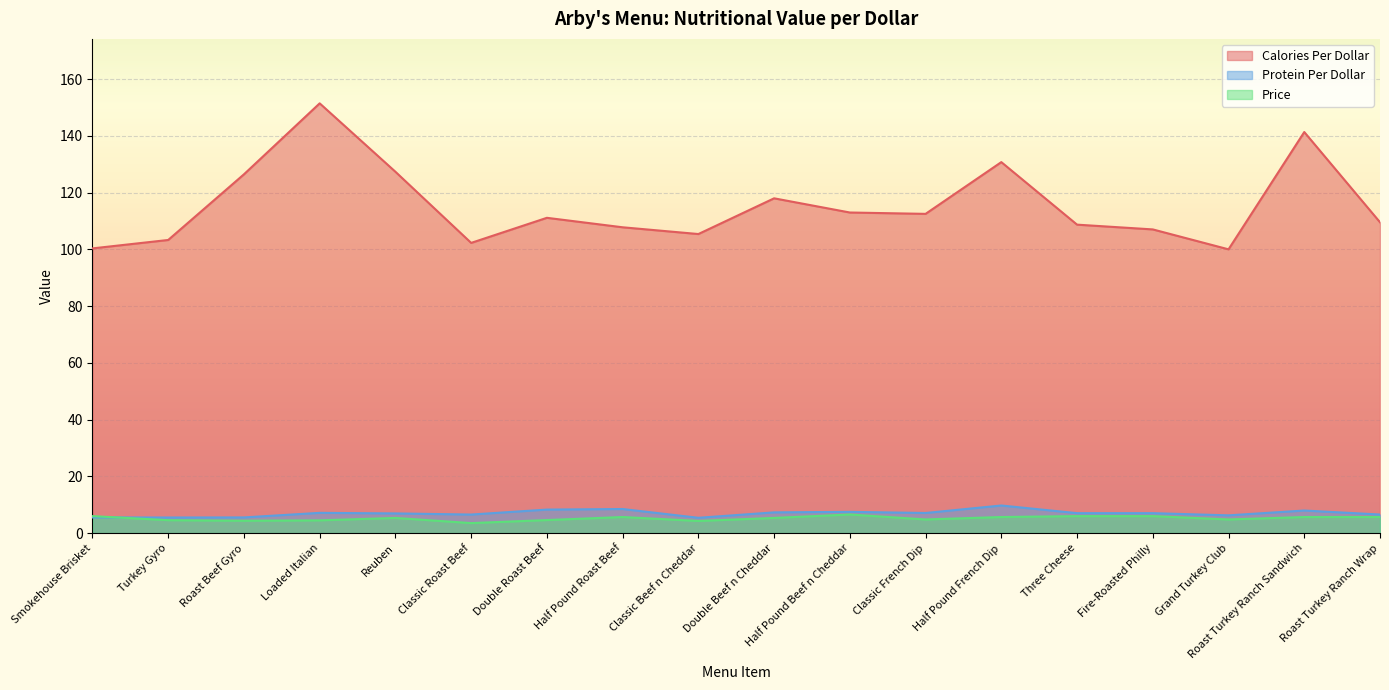

Reading left to right, list all the values displayed in this chart.

Calories Per Dollar: Smokehouse Brisket=100.3	Turkey Gyro=103.3	Roast Beef Gyro=126.4	Loaded Italian=151.4	Reuben=127.3	Classic Roast Beef=102.3	Double Roast Beef=111.1	Half Pound Roast Beef=107.8	Classic Beef n Cheddar=105.4	Double Beef n Cheddar=118.0	Half Pound Beef n Cheddar=113.0	Classic French Dip=112.5	Half Pound French Dip=130.7	Three Cheese=108.7	Fire-Roasted Philly=107.0	Grand Turkey Club=100.0	Roast Turkey Ranch Sandwich=141.3	Roast Turkey Ranch Wrap=109.5
Protein Per Dollar: Smokehouse Brisket=5.5	Turkey Gyro=5.5	Roast Beef Gyro=5.5	Loaded Italian=7.1	Reuben=6.9	Classic Roast Beef=6.5	Double Roast Beef=8.3	Half Pound Roast Beef=8.5	Classic Beef n Cheddar=5.4	Double Beef n Cheddar=7.3	Half Pound Beef n Cheddar=7.5	Classic French Dip=7.1	Half Pound French Dip=9.7	Three Cheese=7.0	Fire-Roasted Philly=7.0	Grand Turkey Club=6.2	Roast Turkey Ranch Sandwich=8.0	Roast Turkey Ranch Wrap=6.5
Price: Smokehouse Brisket=6.0	Turkey Gyro=4.5	Roast Beef Gyro=4.3	Loaded Italian=4.5	Reuben=5.3	Classic Roast Beef=3.5	Double Roast Beef=4.6	Half Pound Roast Beef=5.7	Classic Beef n Cheddar=4.3	Double Beef n Cheddar=5.3	Half Pound Beef n Cheddar=6.5	Classic French Dip=4.8	Half Pound French Dip=5.7	Three Cheese=6.0	Fire-Roasted Philly=6.0	Grand Turkey Club=4.8	Roast Turkey Ranch Sandwich=5.7	Roast Turkey Ranch Wrap=5.7